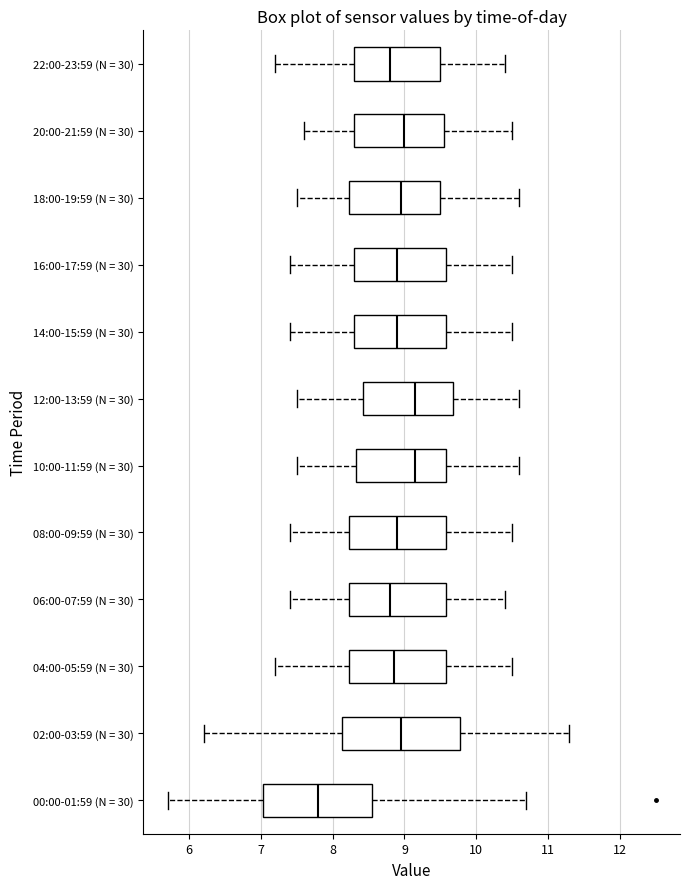

Where is the left edge of the box for 18:00-19:59 (N = 30) on the x-axis? The values are not printed on the chart, so give them approximately, as read against the axis.

8.2